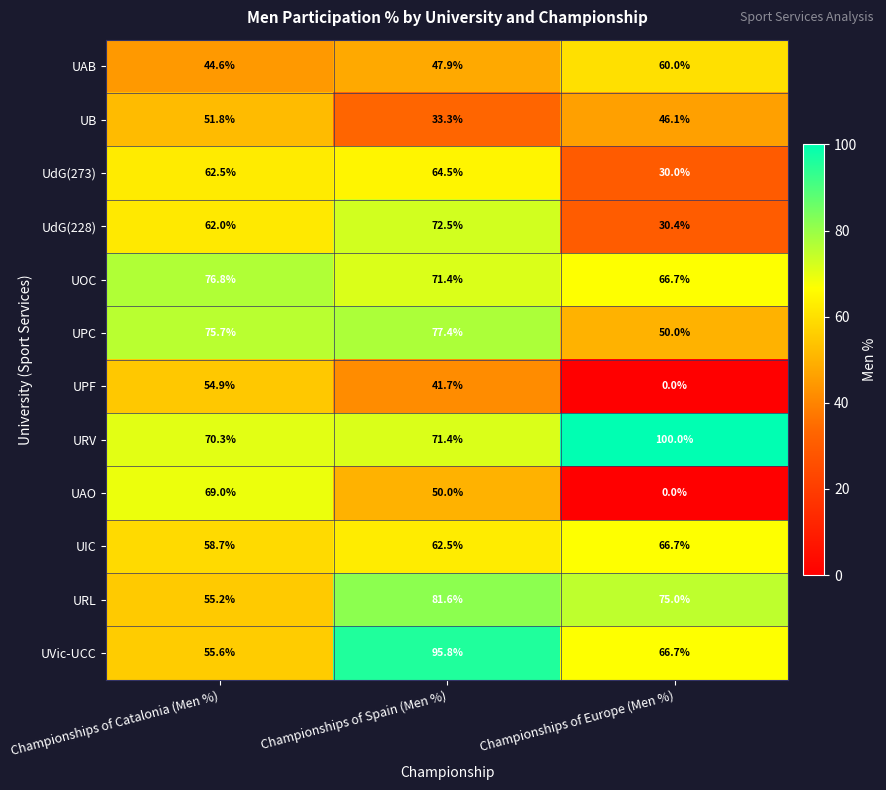

Which series has the widest spread of values?

UAO